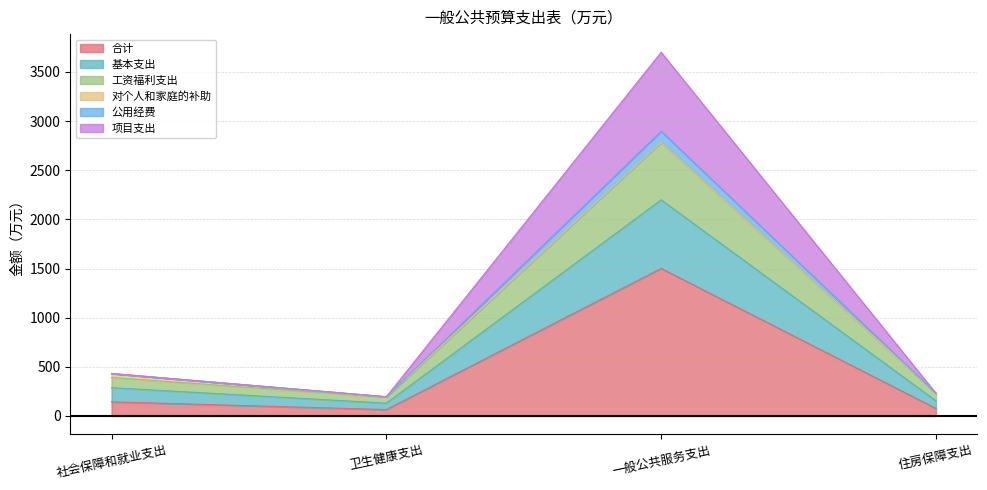

What position from the left is 卫生健康支出?

2